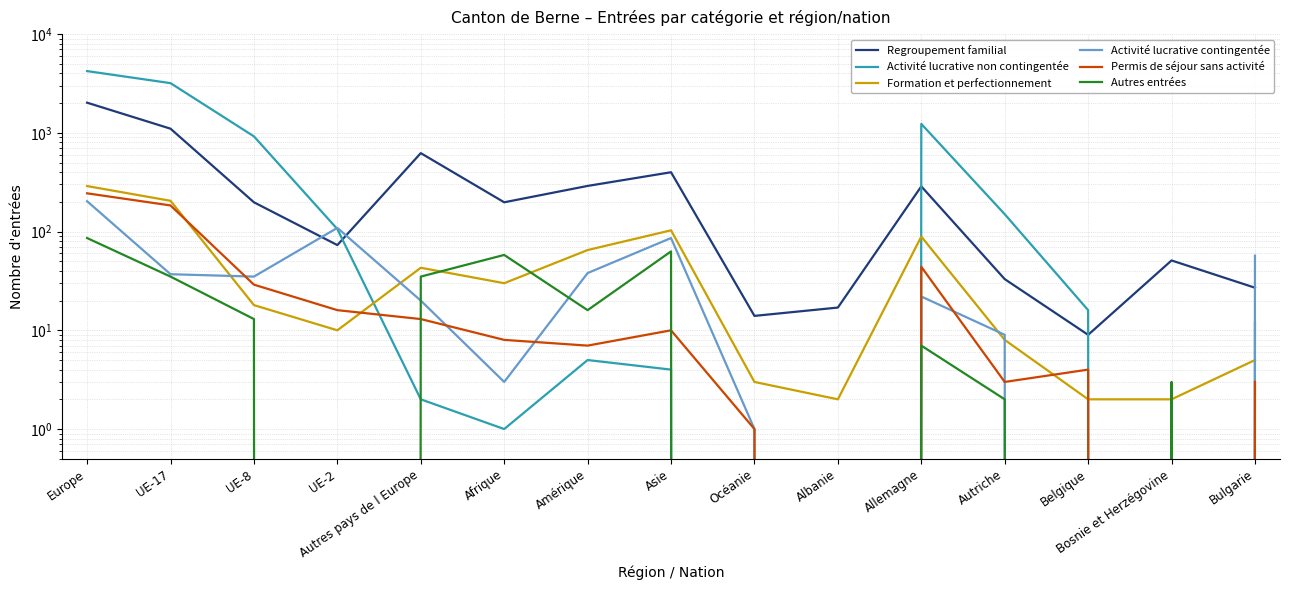

What is the difference between the highest and lowest values at Bosnie et Herzégovine?

51